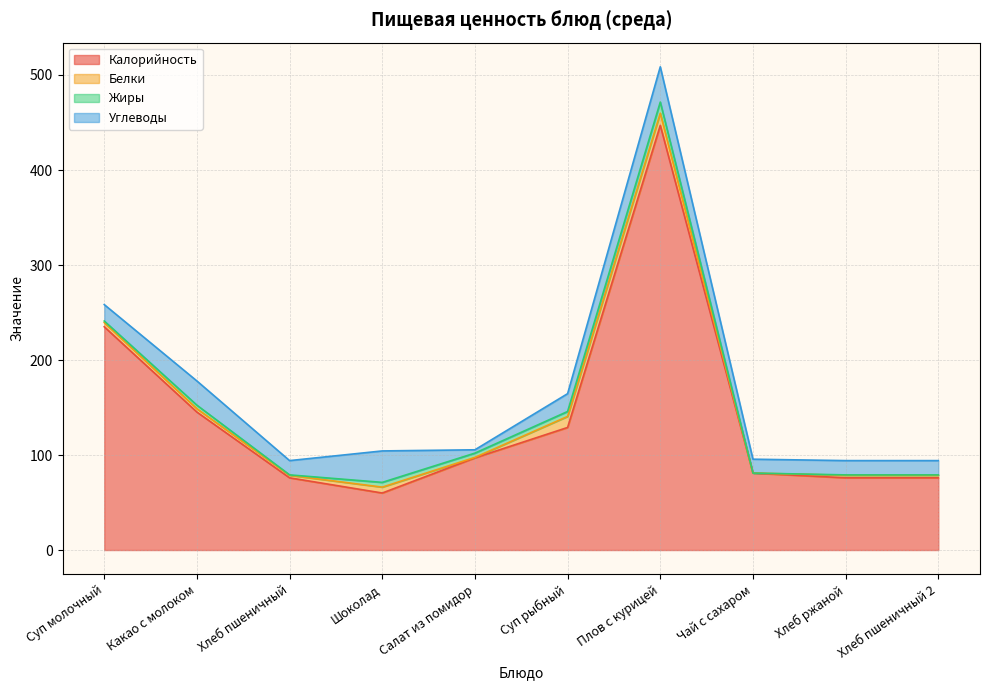

At which category does the chart reach its minimum across all series?

Чай с сахаром